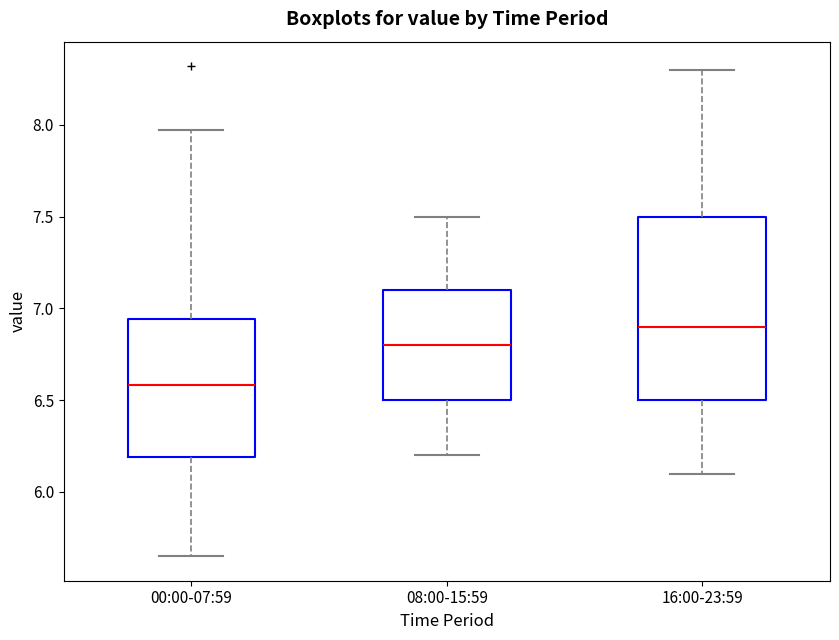

Where does the median line of the box for 08:00-15:59 sit on the y-axis? The values are not printed on the chart, so give them approximately, as read against the axis.

6.80